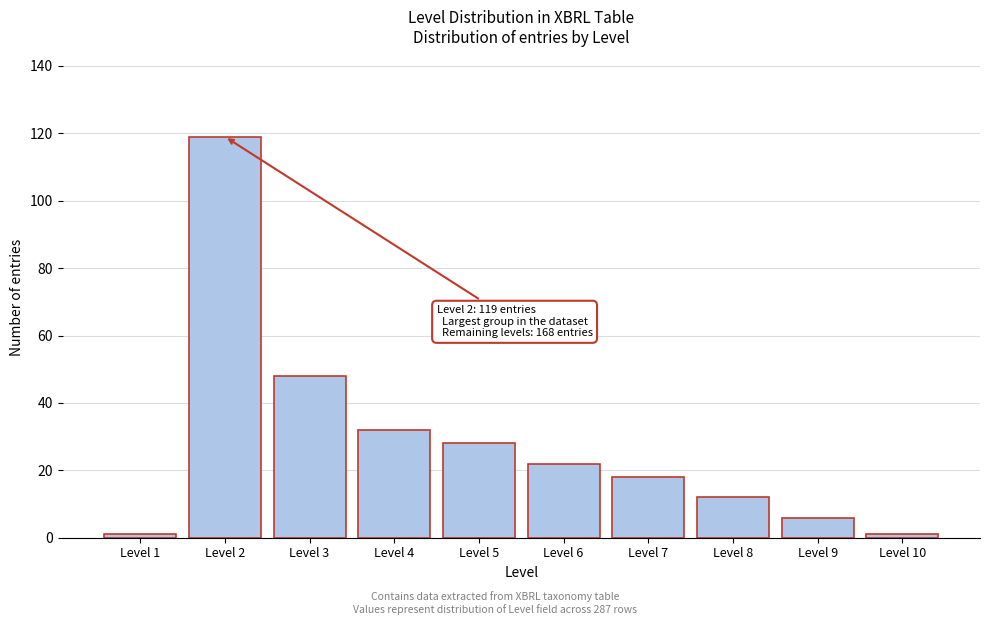

Reading left to right, extract all data points from this chart.

1	119	48	32	28	22	18	12	6	1